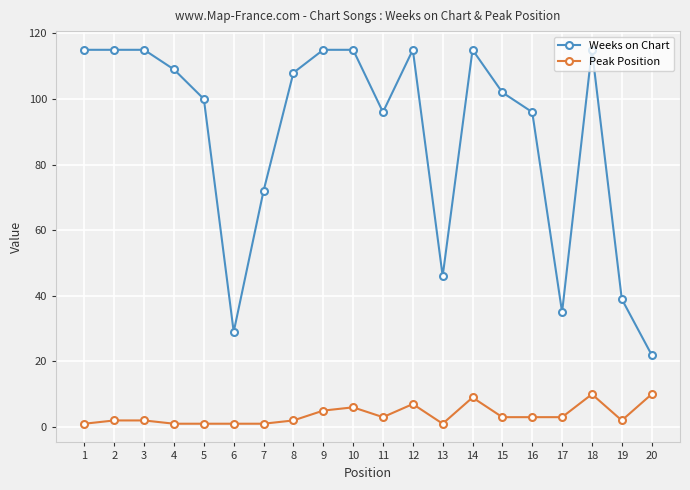

Where is Weeks on Chart nearest to the value 68?

7